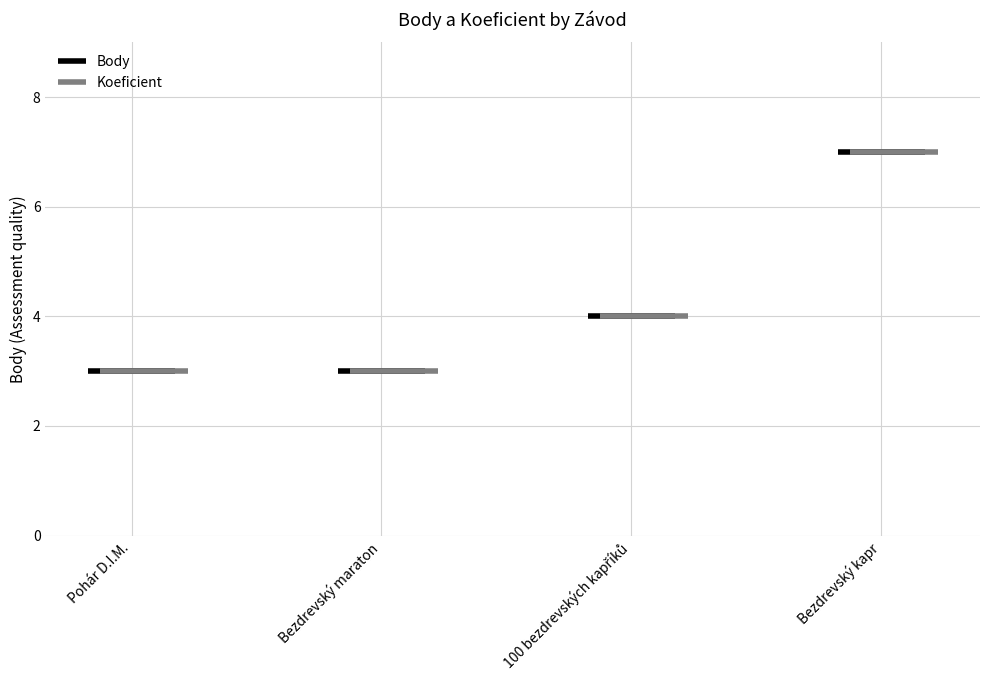

The value at Bezdrevský maraton is 1. True or false?

False